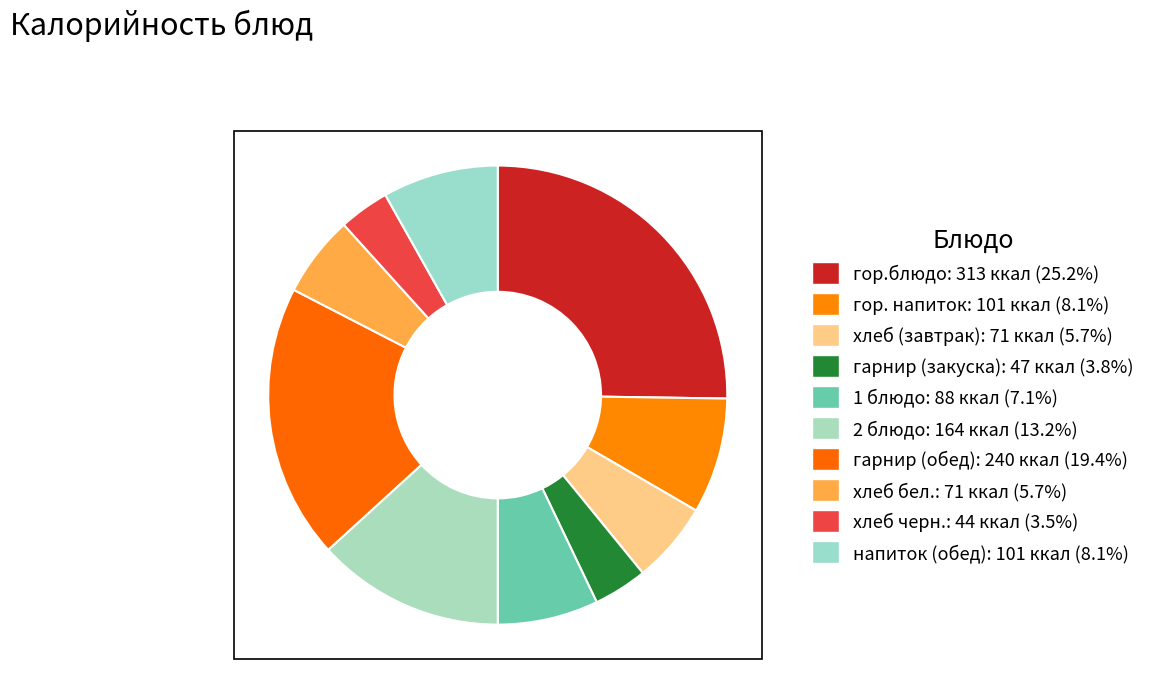

Rank the categories by value from lowest to highest.

хлеб черн., гарнир (закуска), хлеб (завтрак), хлеб бел., 1 блюдо, гор. напиток, напиток (обед), 2 блюдо, гарнир (обед), гор.блюдо